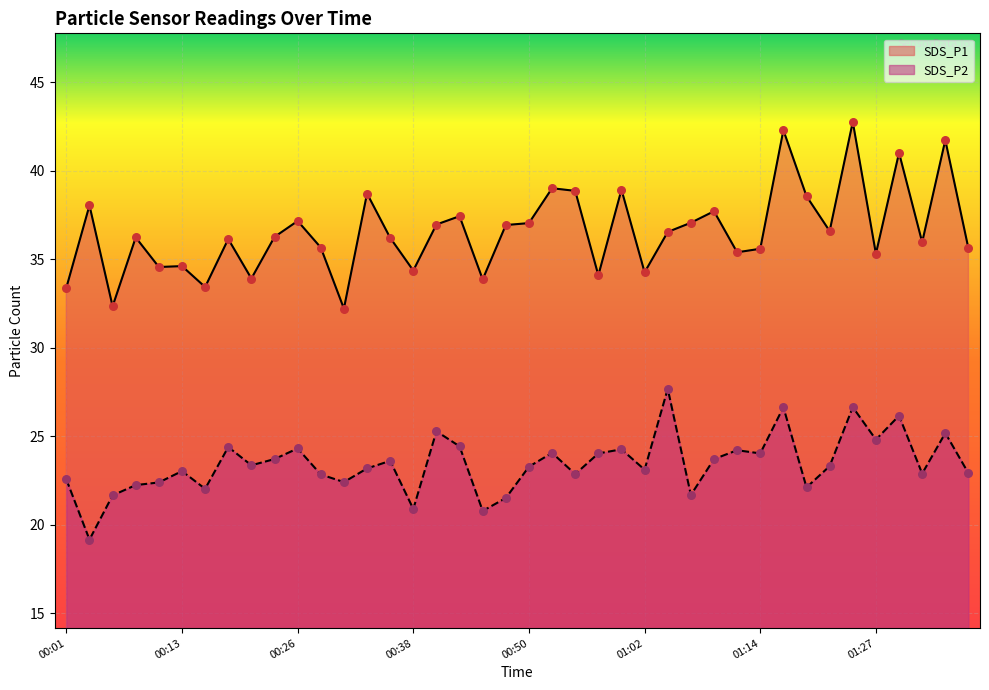

Which series has the largest total across all categories?

SDS_P1